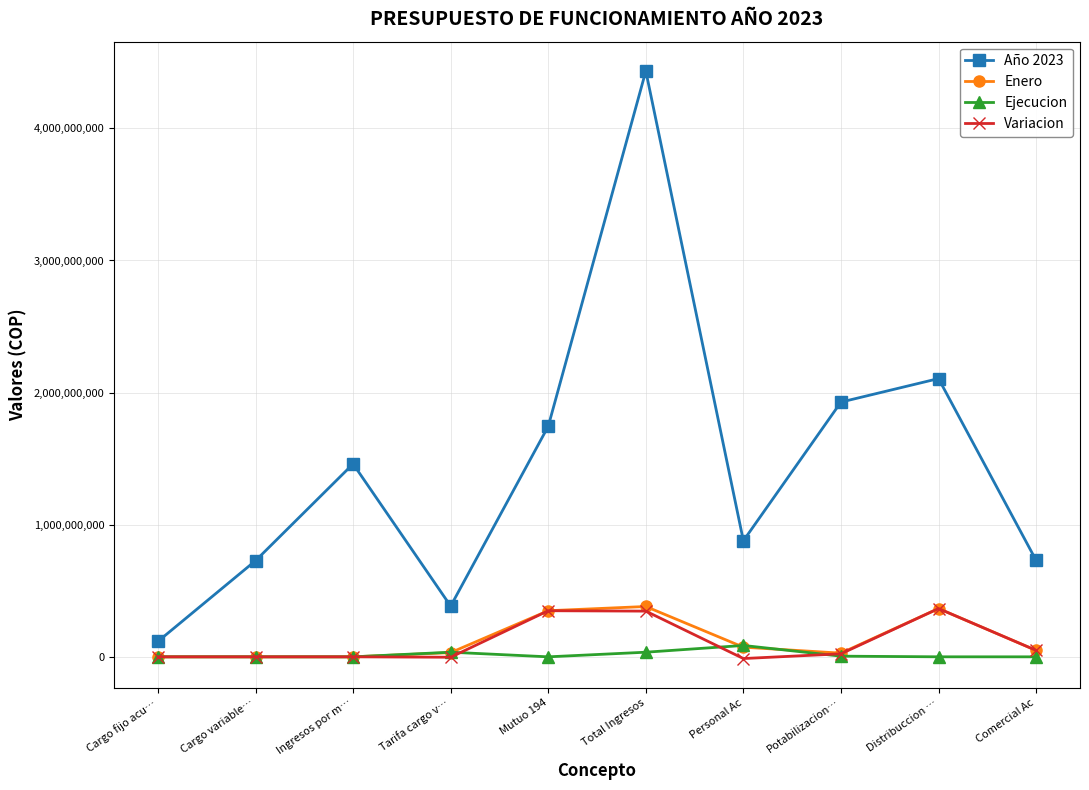

Which series has the largest total across all categories?

Año 2023